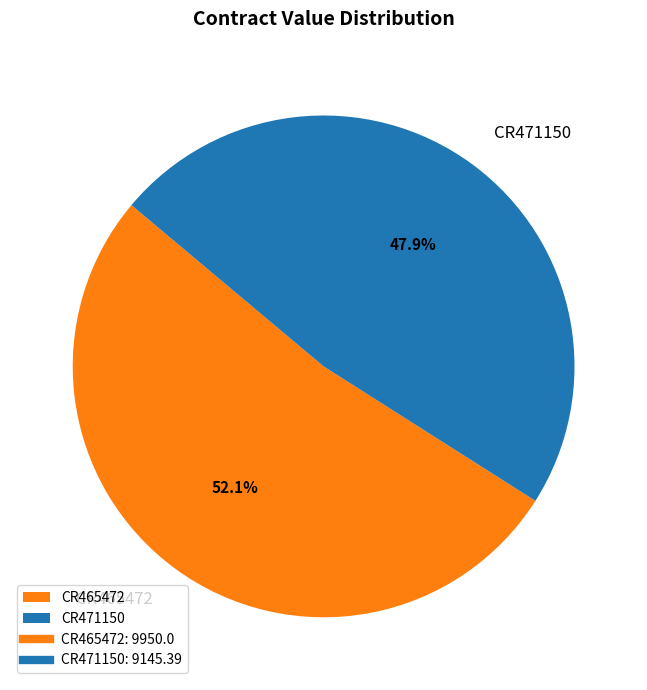

What percentage is NOT represented by CR465472?

47.9%